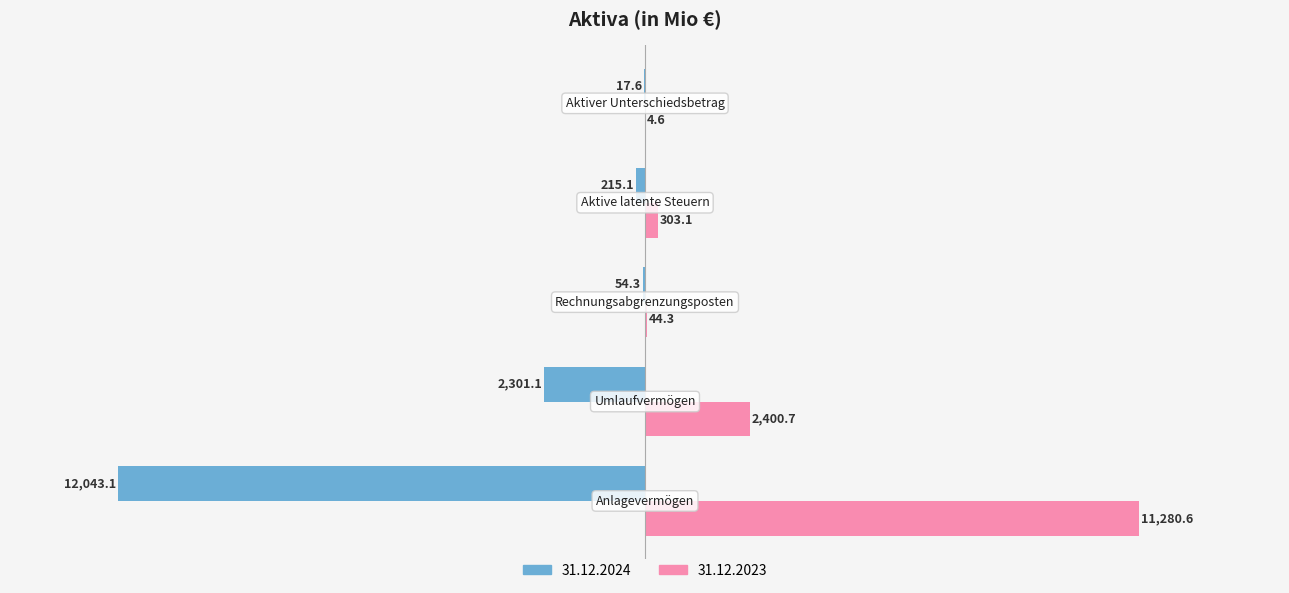

What is the maximum value shown in the chart?

11280.6